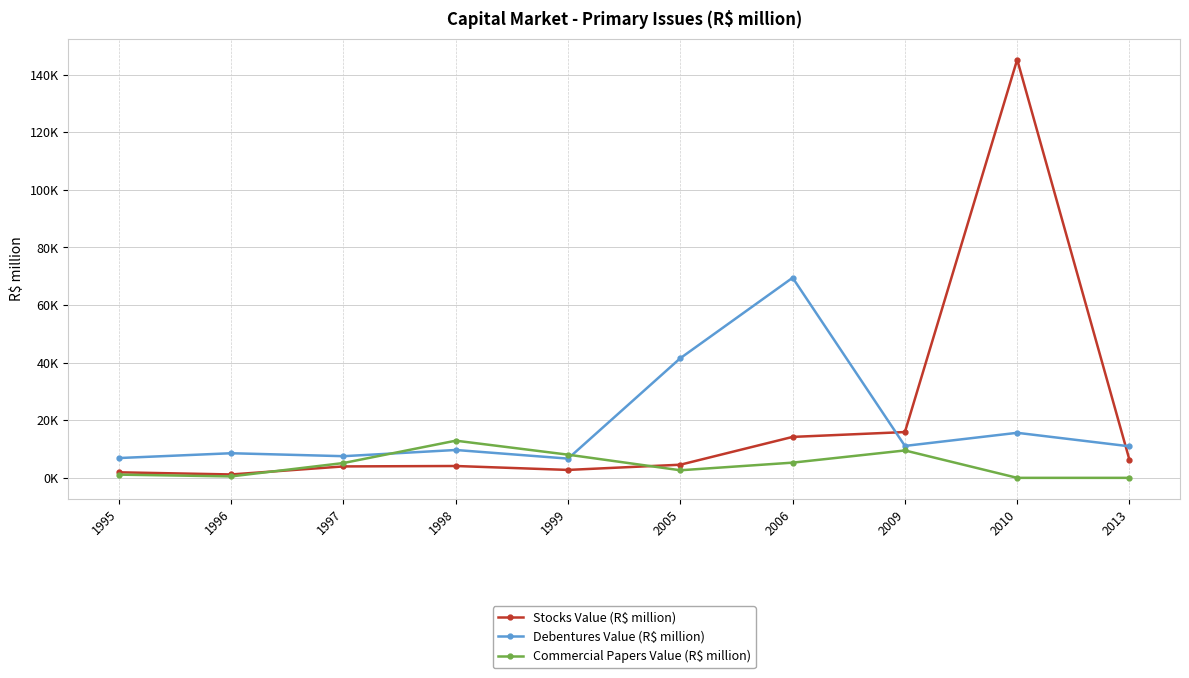

Does the chart have visible grid lines?

Yes